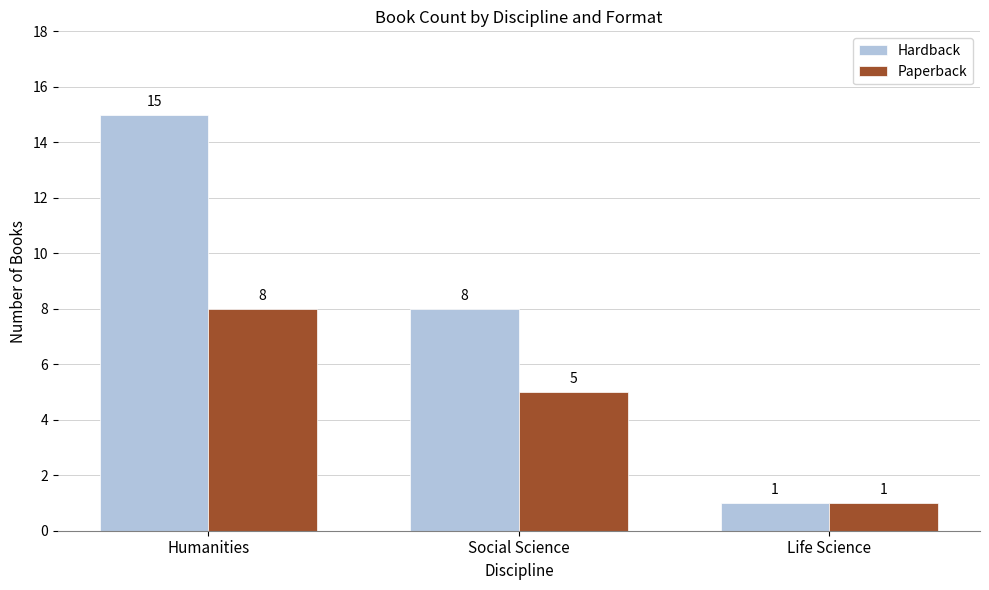

The Hardback series shows 0 at Life Science. True or false?

False